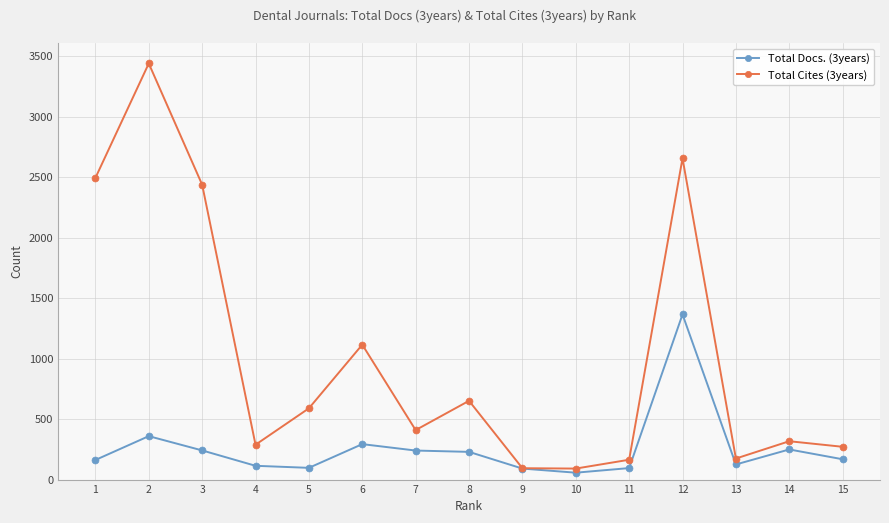

What is the difference between the second highest and minimum values in the Total Cites (3years) series?

2564